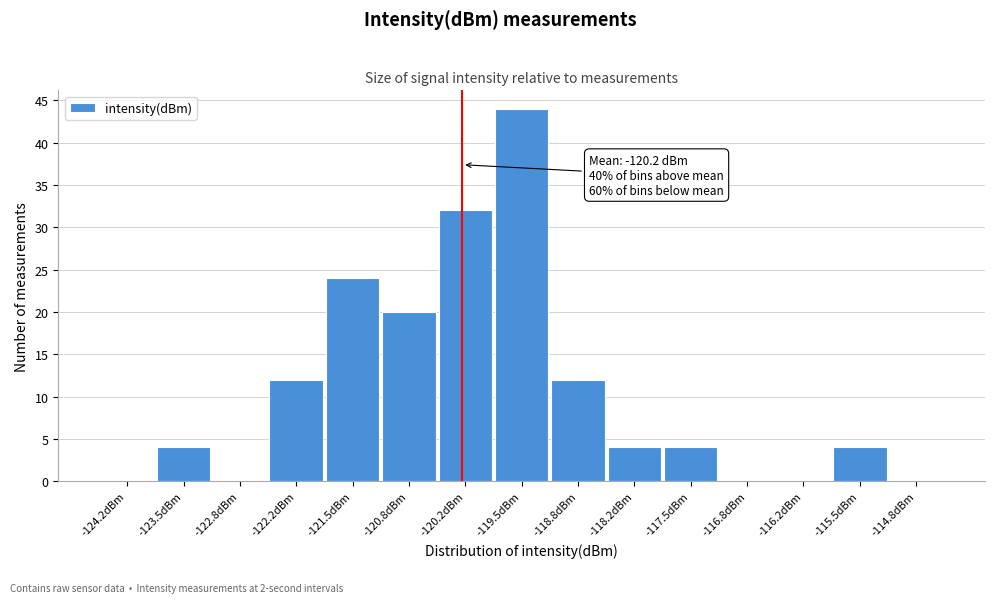

Over which range of the x-axis is the bar tallest?

-119.8 to -119.2